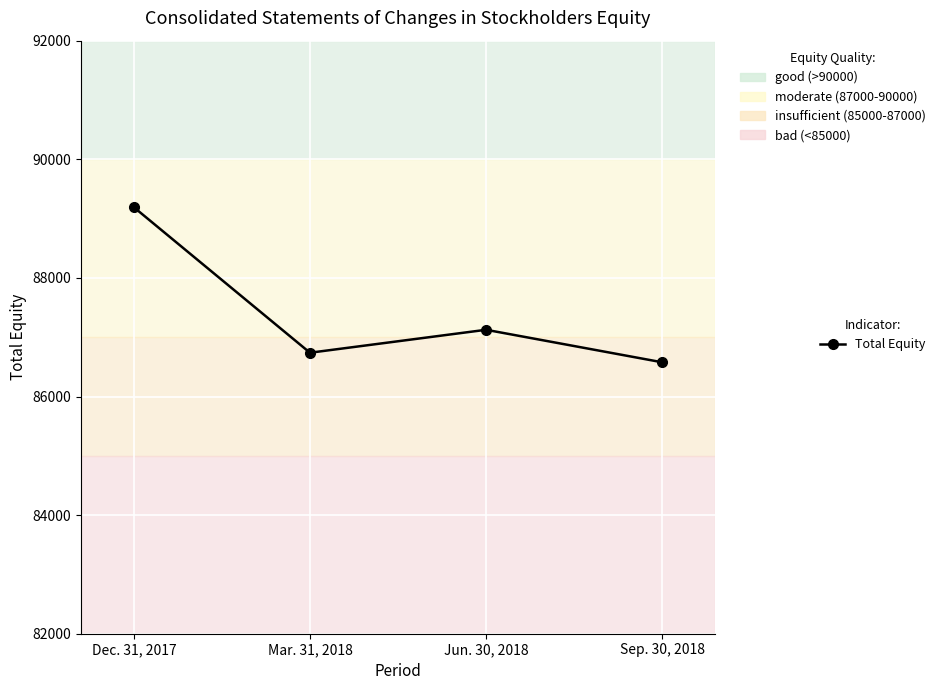

Where is the data nearest to the value 87884?

Jun. 30, 2018